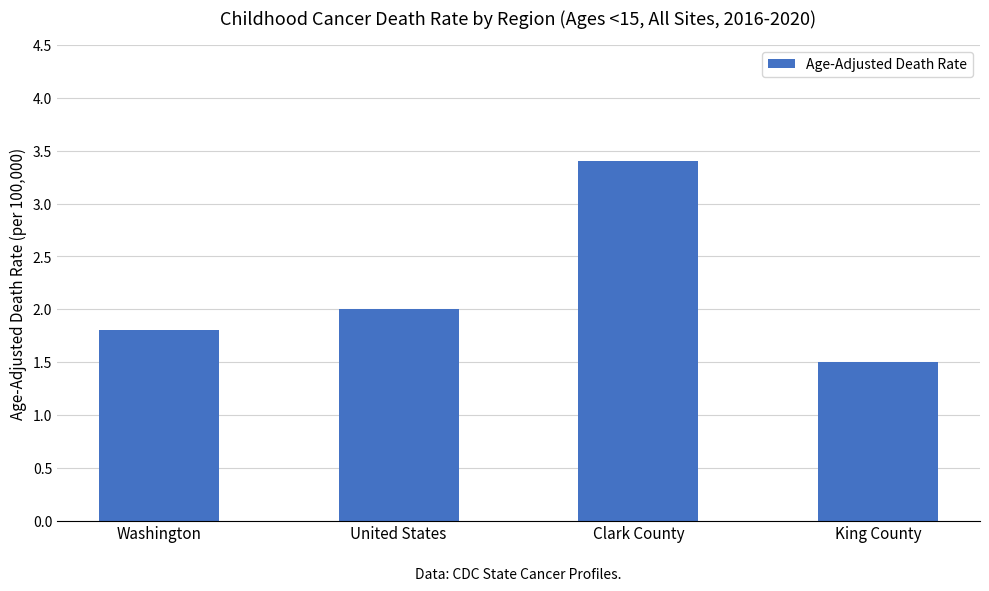

Count the number of categories in the chart.

4